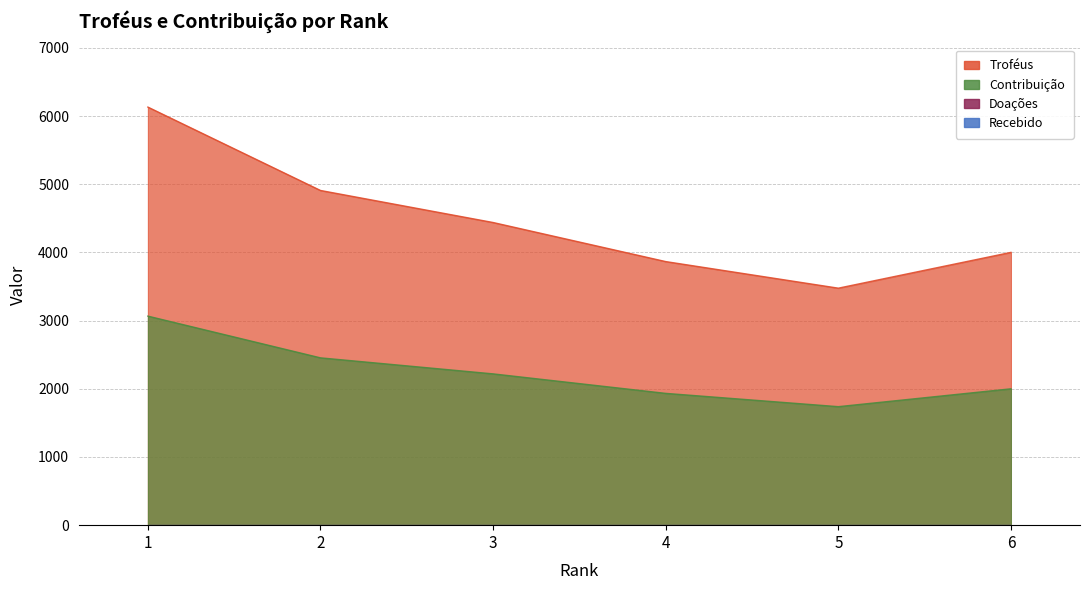

What is the average value of the Troféus series?

4470